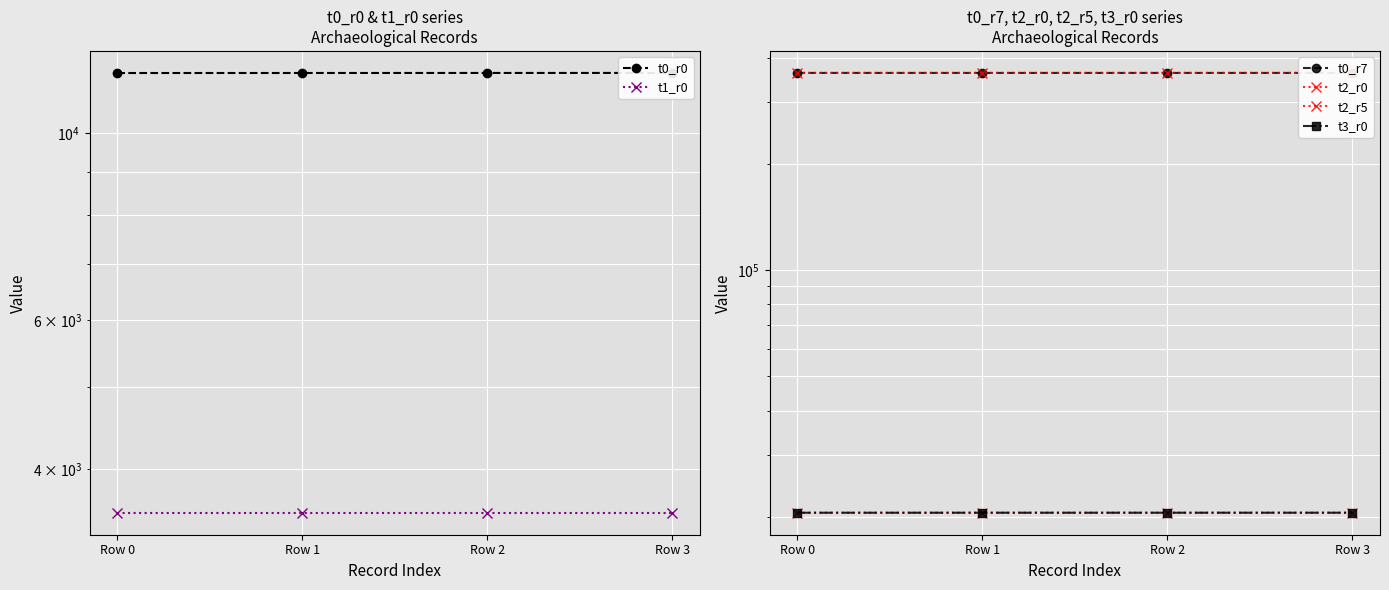

What is the greatest value displayed?

361987